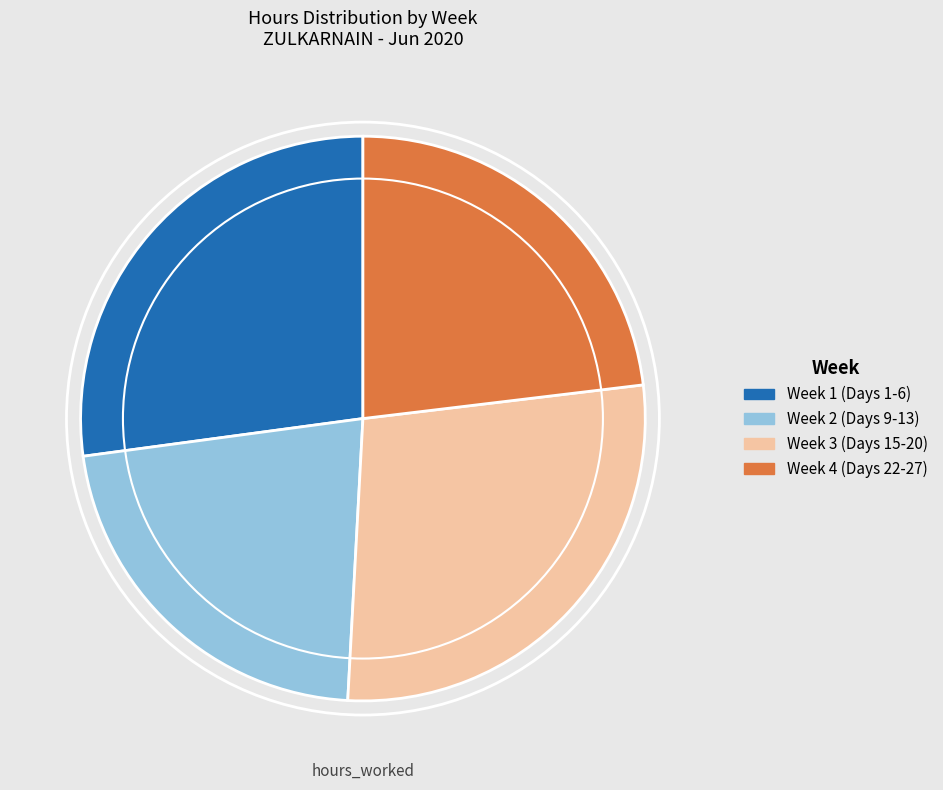

Is there a majority slice in this chart?

No